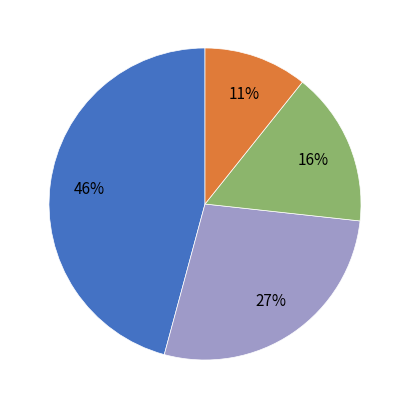

Does any single category account for the majority?

No